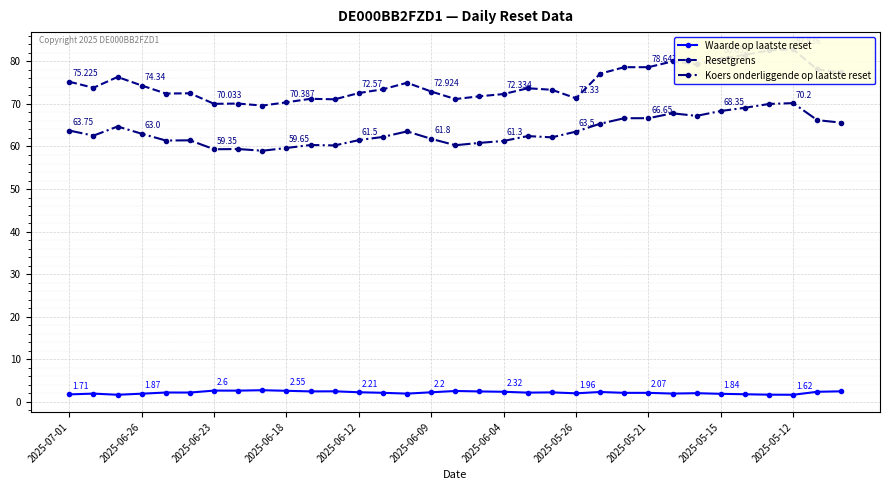

True or false: Resetgrens and Koers onderliggende op laatste reset intersect in this chart.

False